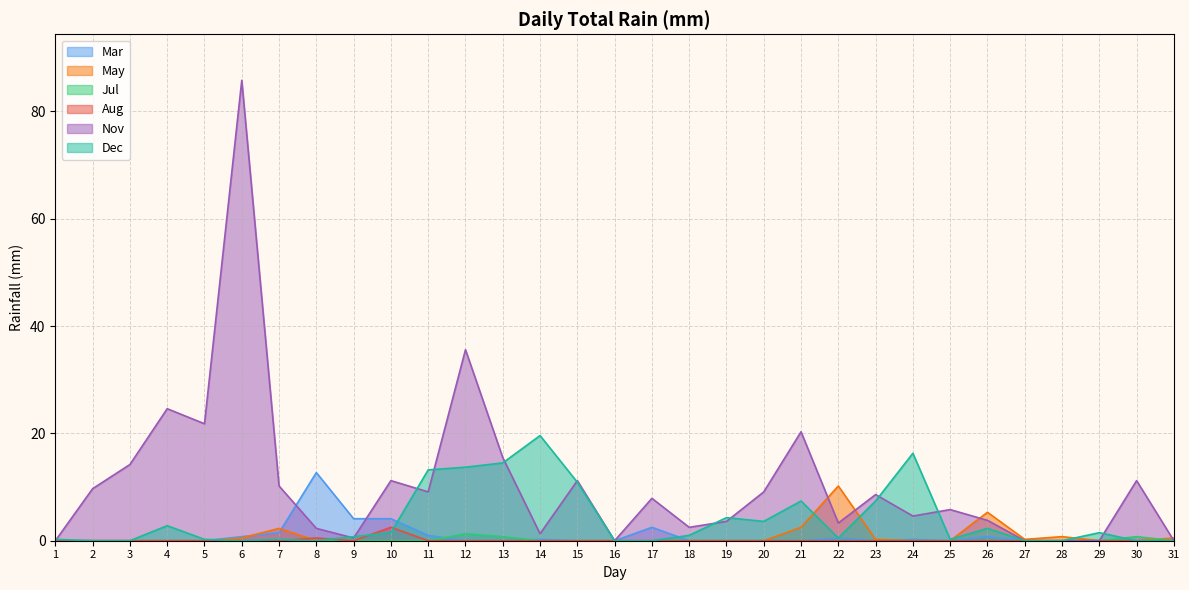

At which label does Dec reach its peak?

14